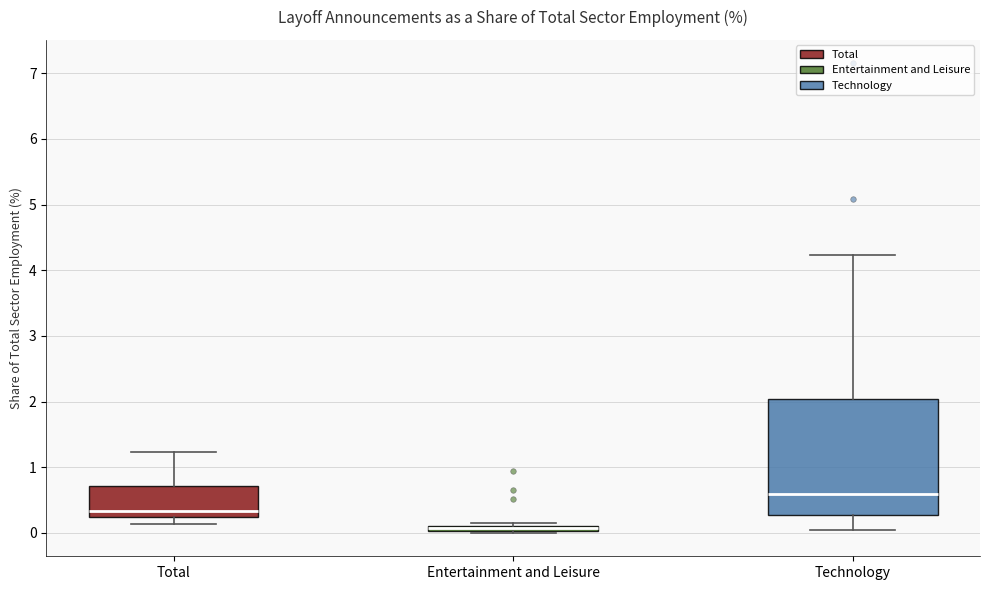

Which box is the tallest, from its lower edge to its upper edge?

Technology